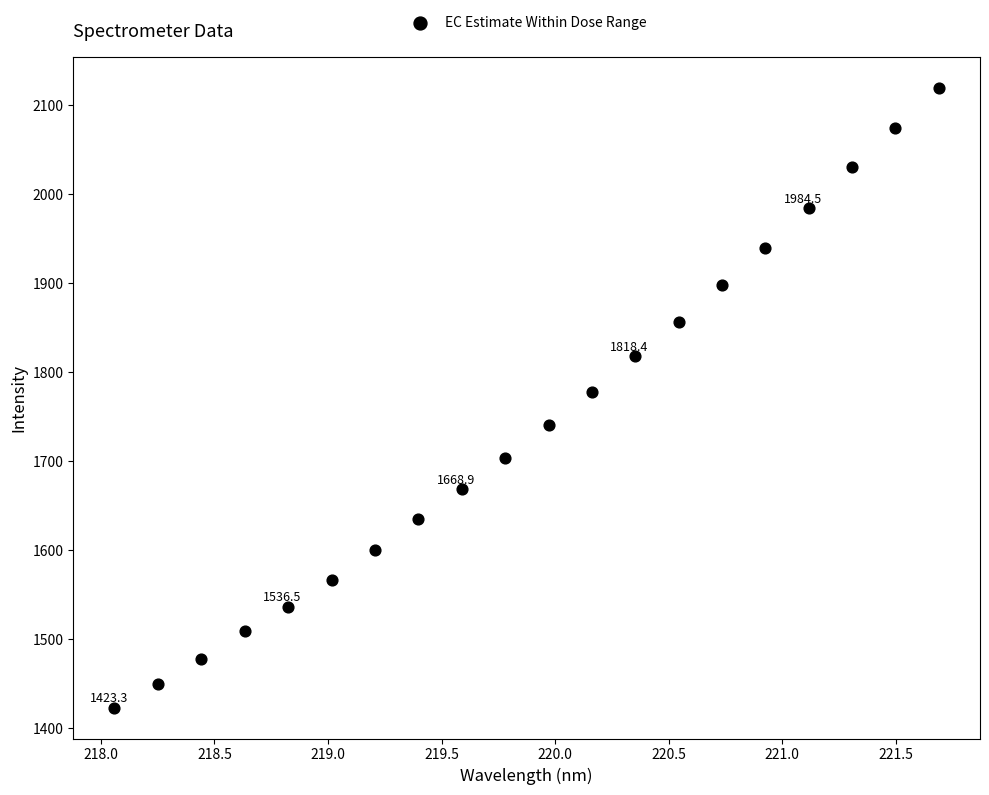

What is the range of Y values (max minus min)?

695.9